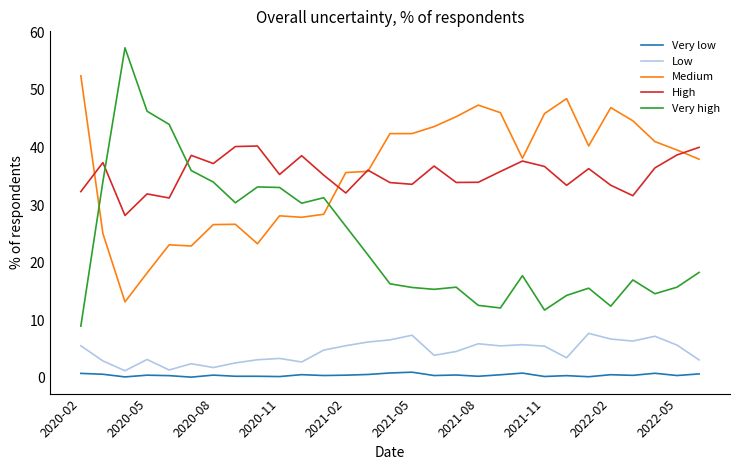

True or false: High and Low cross at least once.

False